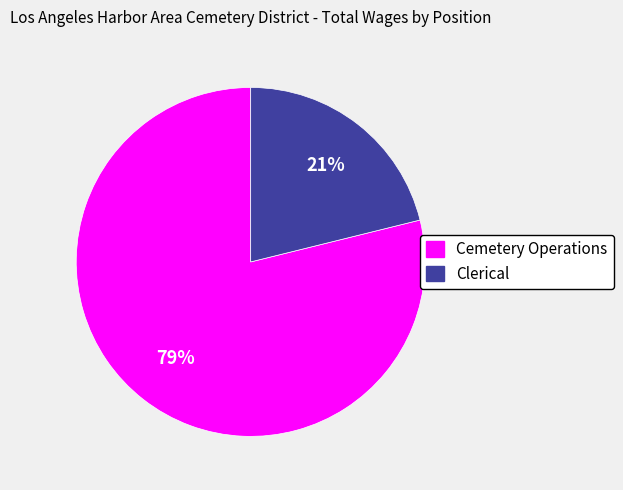

Count the number of slices in the pie.

2